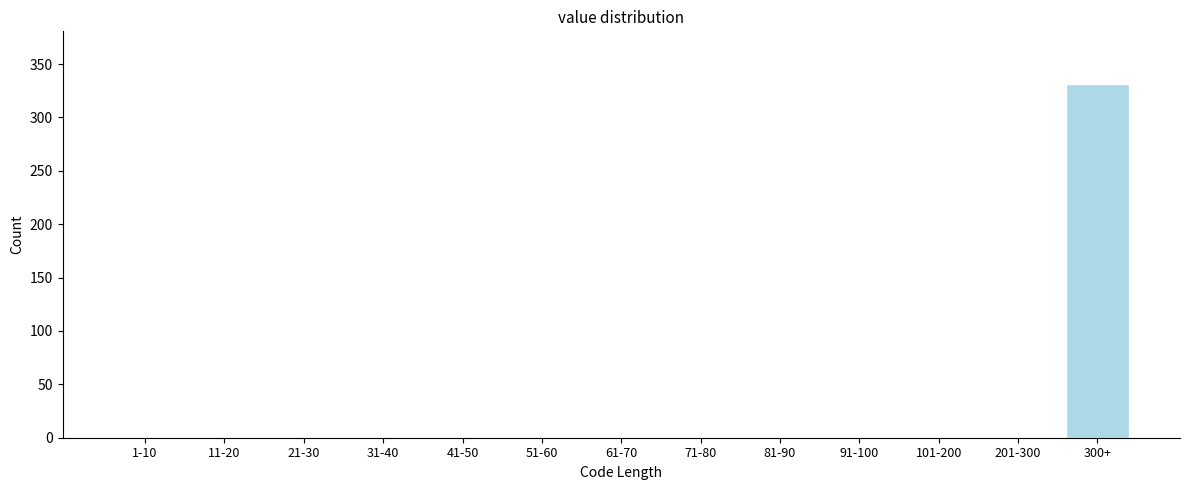

Reading left to right, what are all the values shown in this chart?

1-10=0	11-20=0	21-30=0	31-40=0	41-50=0	51-60=0	61-70=0	71-80=0	81-90=0	91-100=0	101-200=0	201-300=0	300+=331